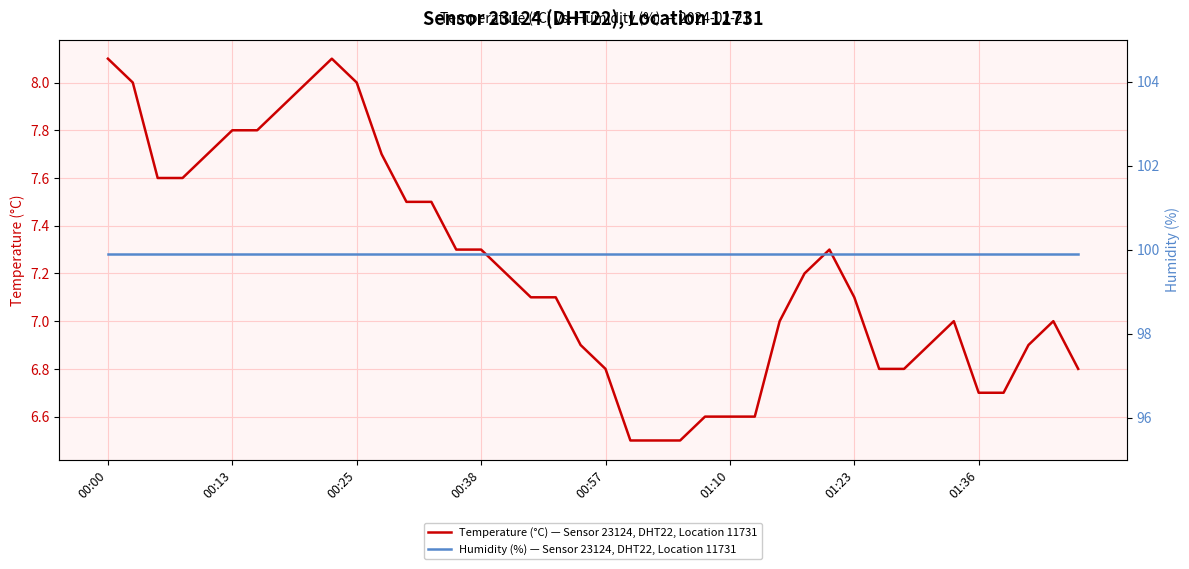

At how many categories does at least one series exceed 79?

40